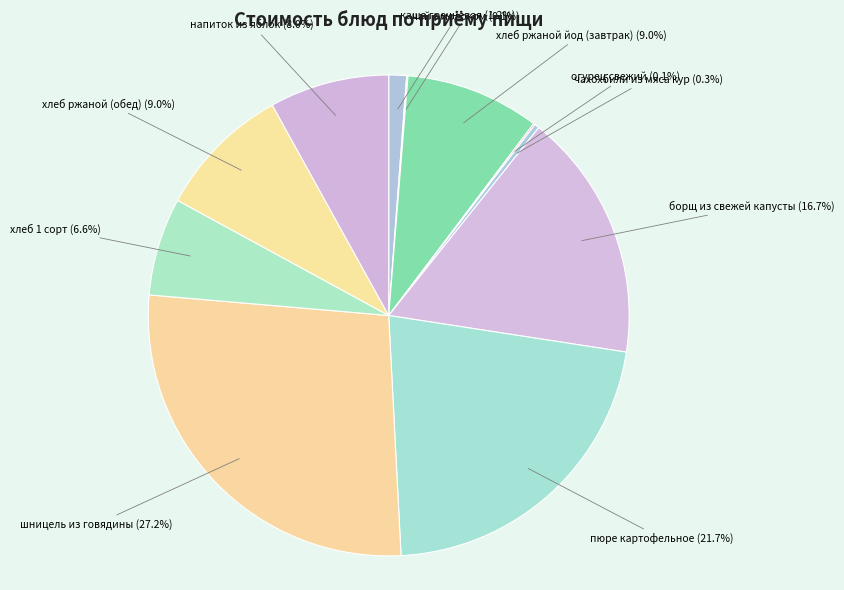

The шницель из говядины slice represents 27% of the pie. True or false?

True